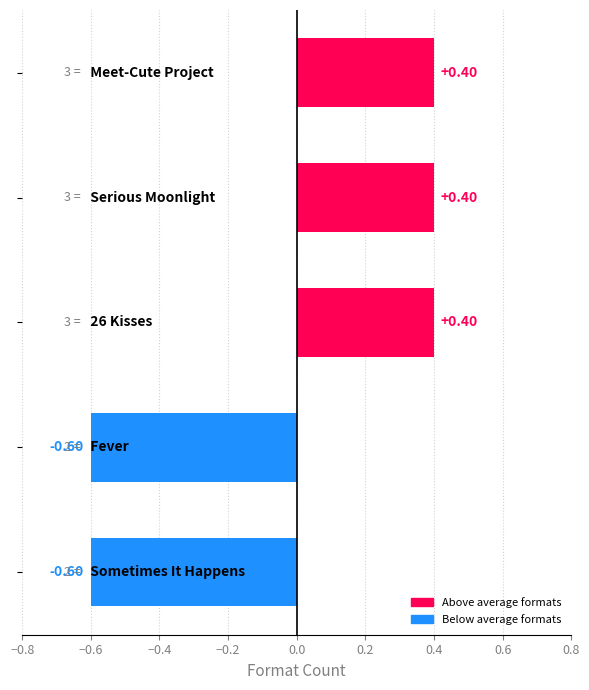

How many bars are there in total?

5